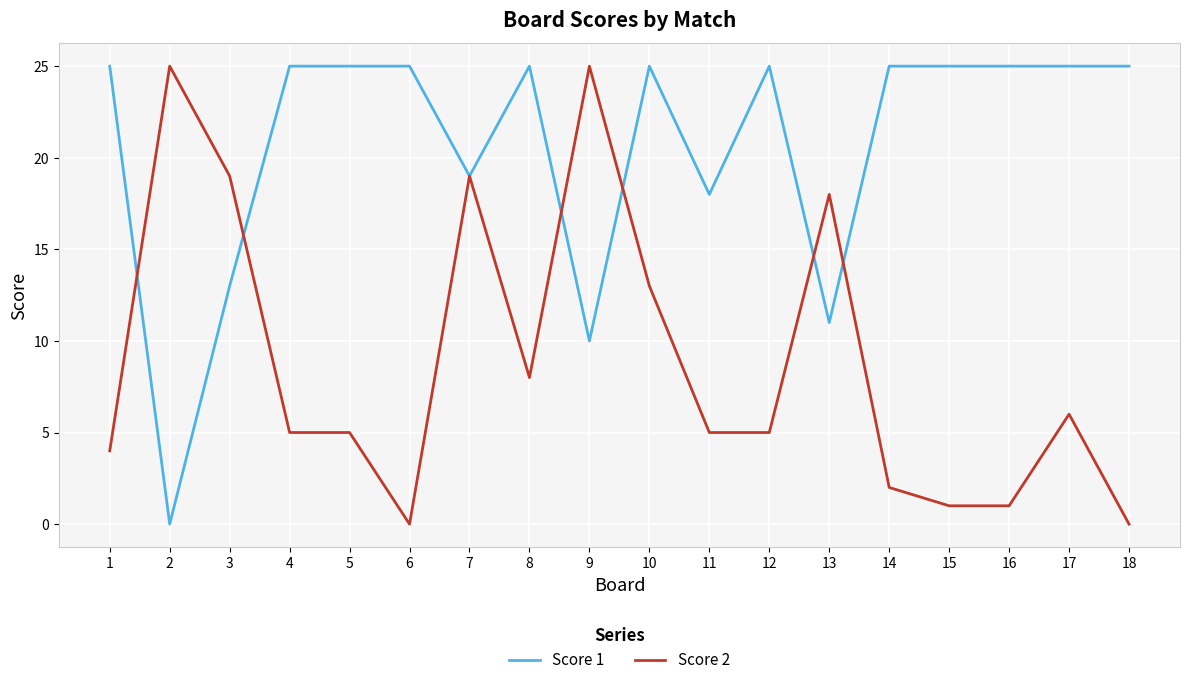

Where is the first local minimum for Score 1?

2